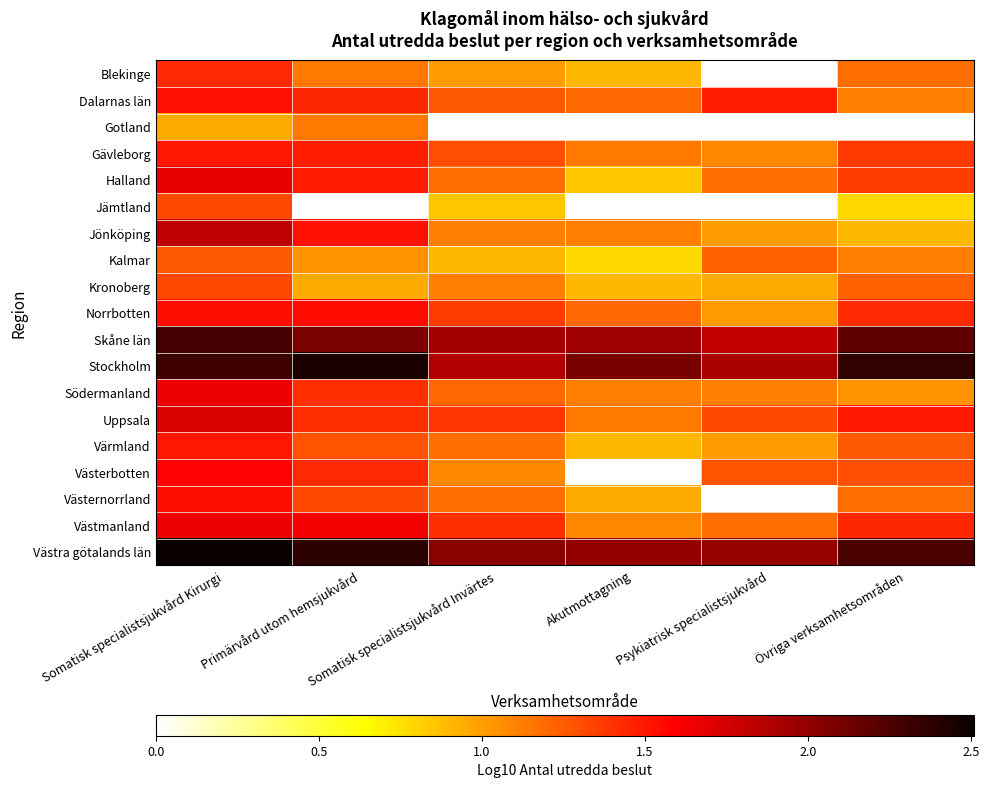

List the series in order of their peak value, highest first.

Västra götalands län, Stockholm, Skåne län, Jönköping, Uppsala, Halland, Södermanland, Västmanland, Västerbotten, Norrbotten, Västernorrland, Dalarnas län, Gävleborg, Värmland, Blekinge, Jämtland, Kronoberg, Kalmar, Gotland